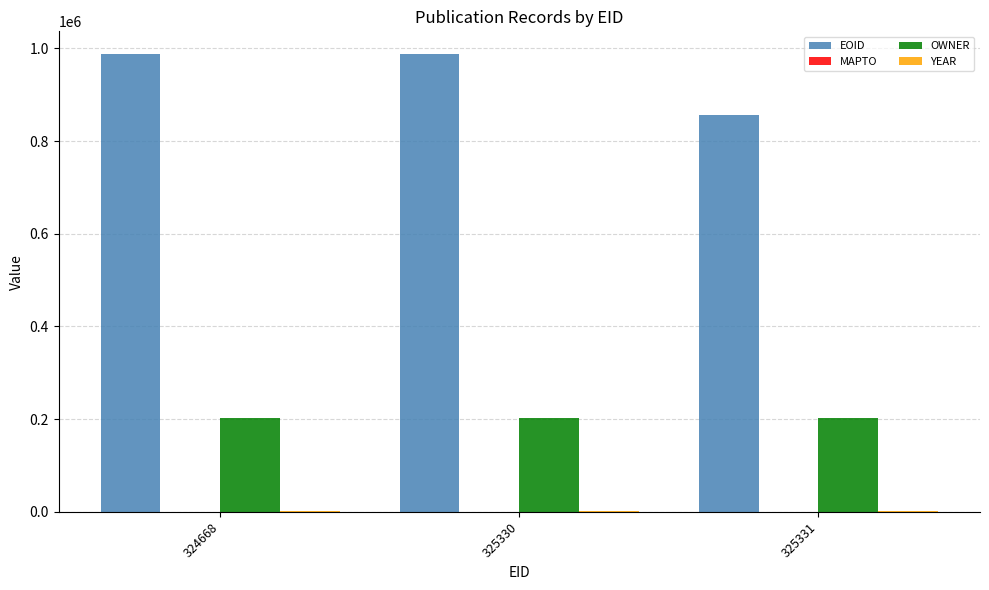

Which series has the largest total across all categories?

EOID